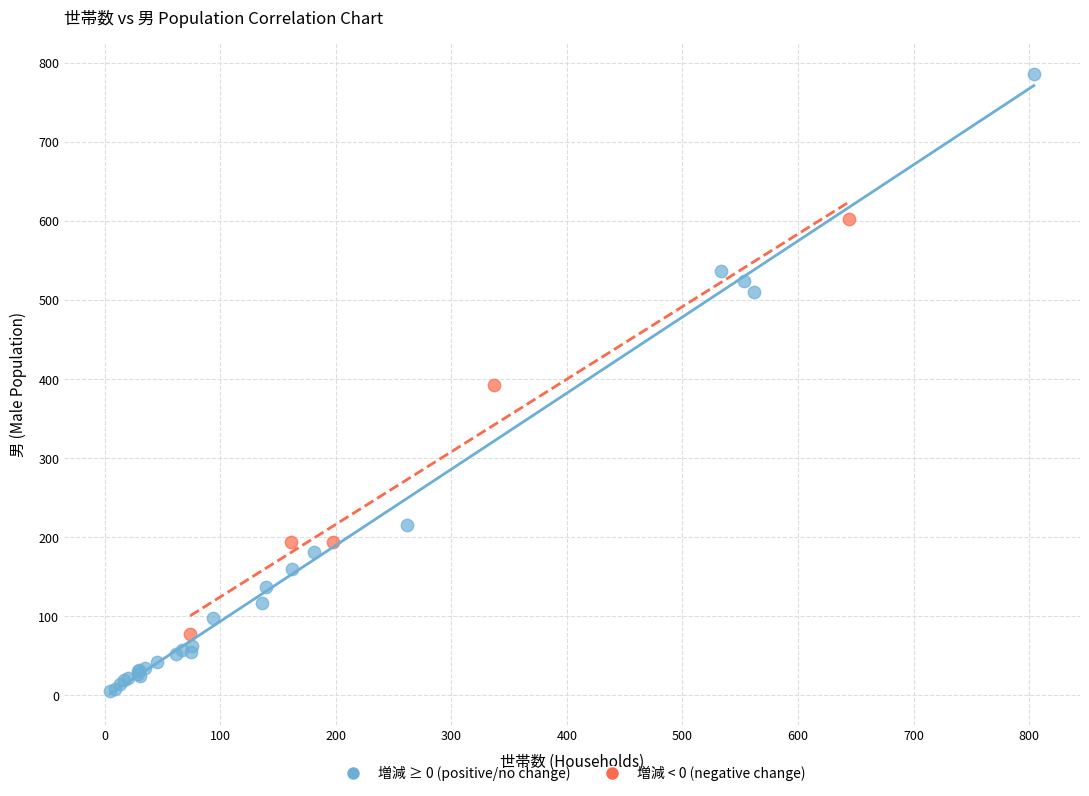

Which series has the largest Y range (max minus min)?

増減 ≥ 0 (positive/no change)